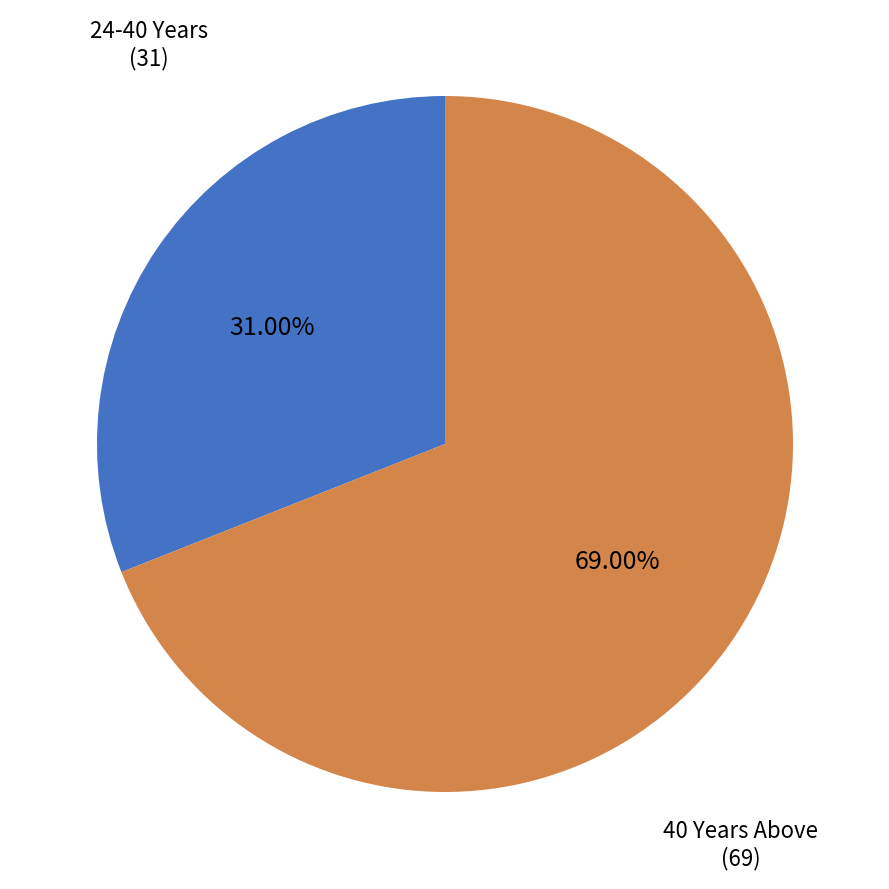

Is there a majority slice in this chart?

Yes